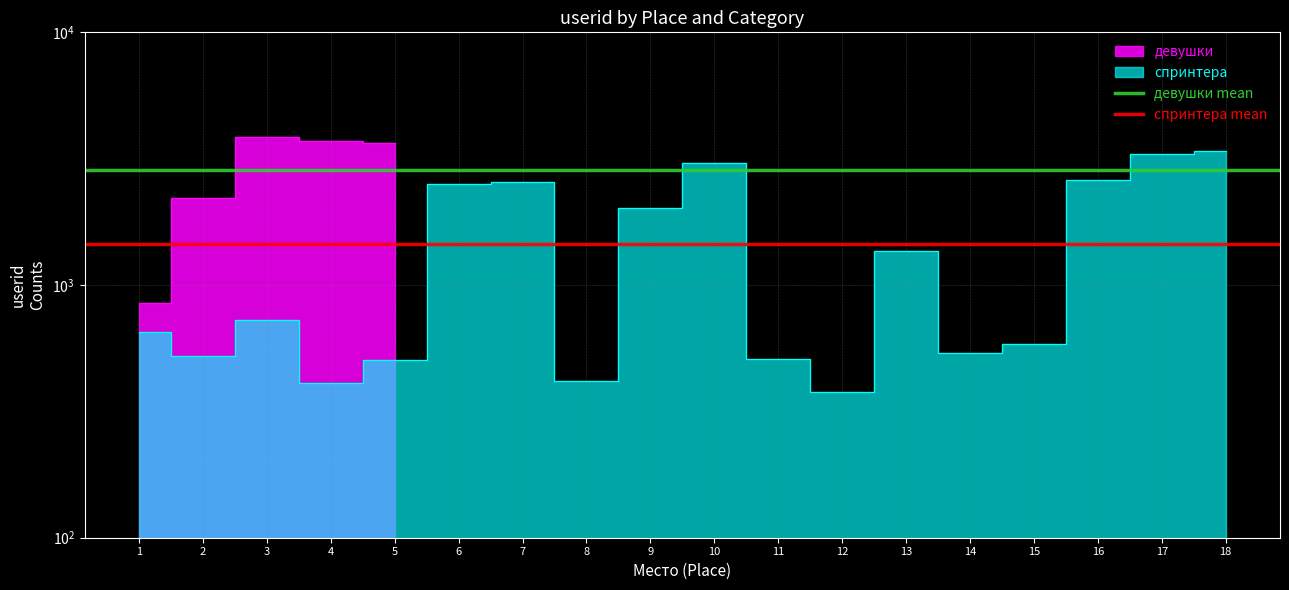

What is the value of the девушки mean point at the 1st from the left?

2854.0